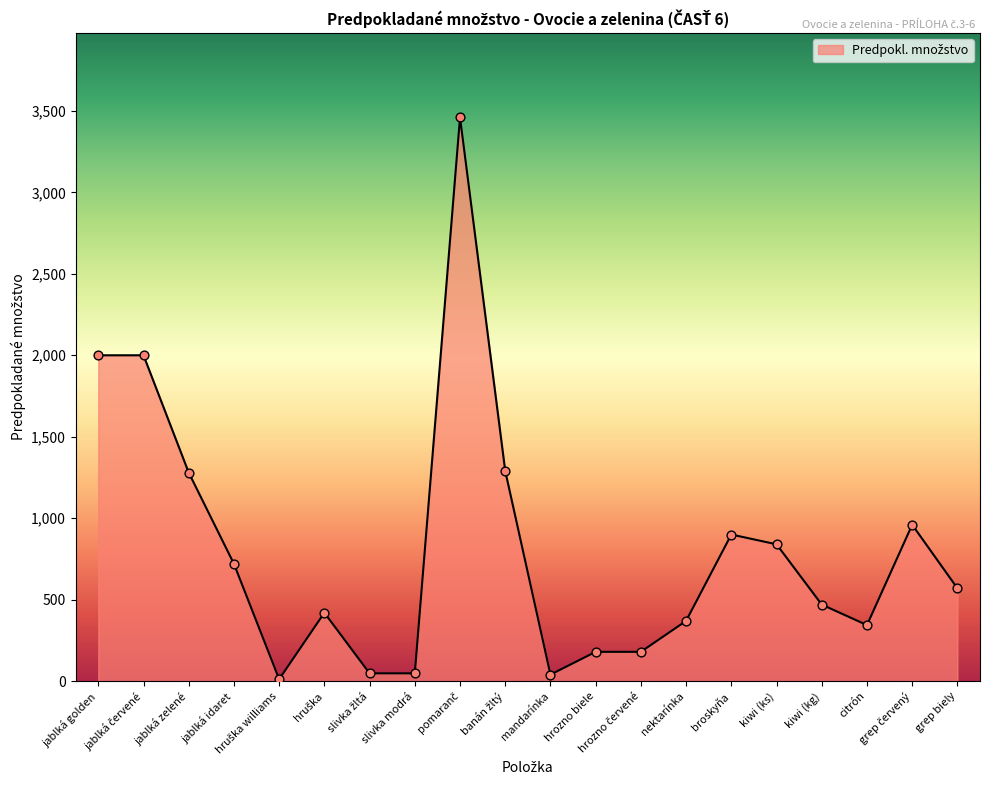

What is the difference between the maximum and minimum values?

3448